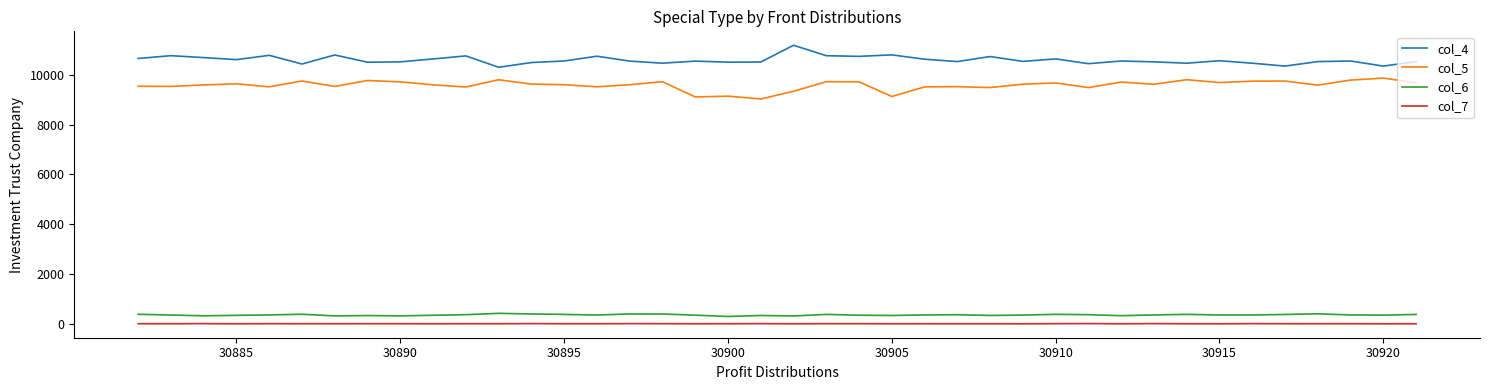

Which series has the largest total across all categories?

col_4